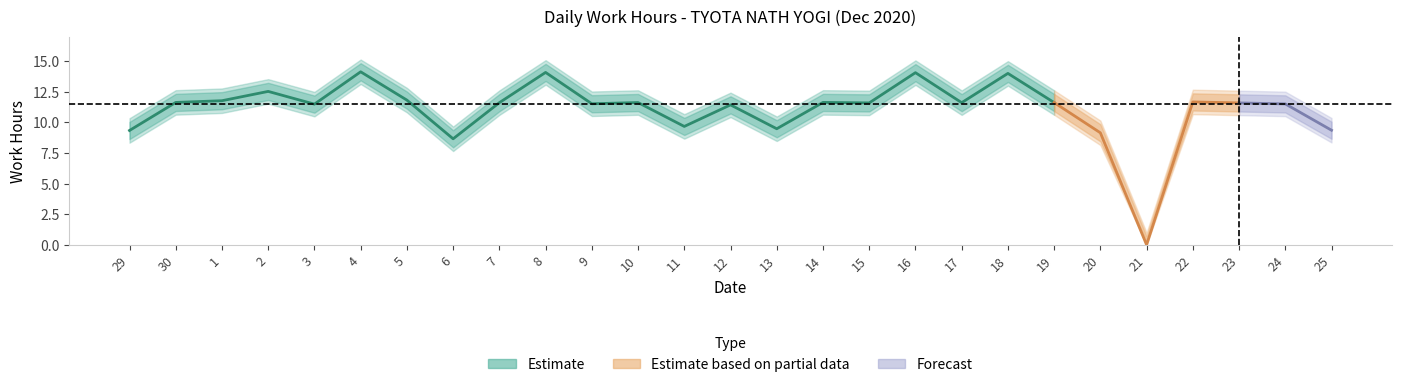

What is the difference between the highest and lowest values at 10?

2.0